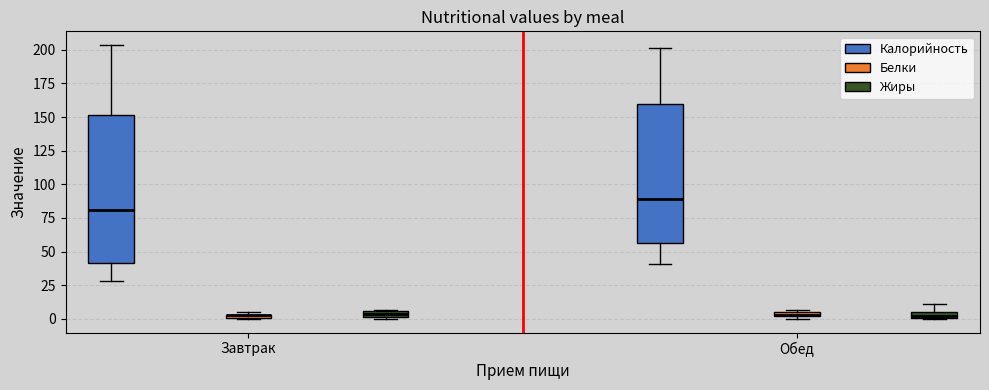

Which box is the tallest, from its lower edge to its upper edge?

Завтрак (Калорийность)